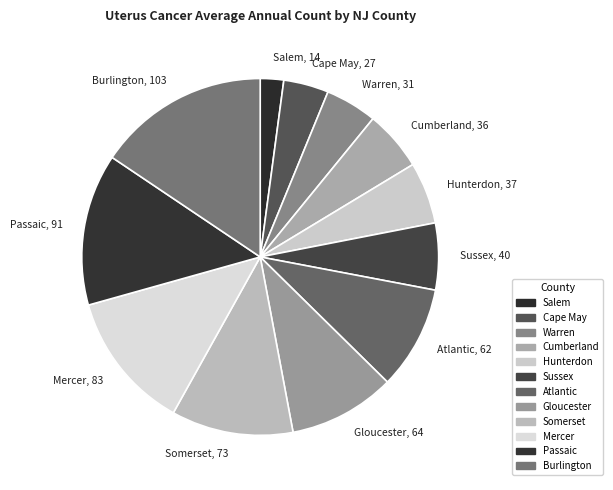

Does Burlington represent more than half of the total?

No